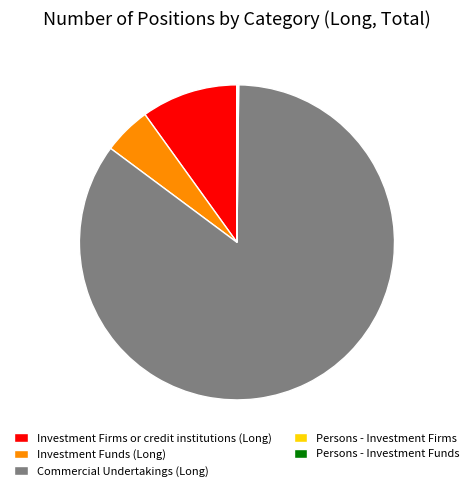

Is Commercial Undertakings (Long) the majority of the pie?

Yes